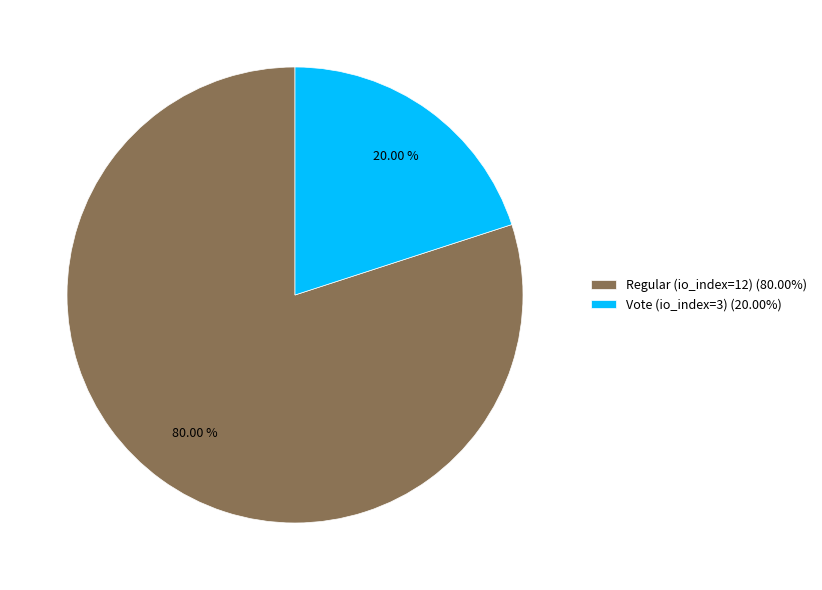

What is the smallest slice in the pie chart?

Vote (io_index=3)